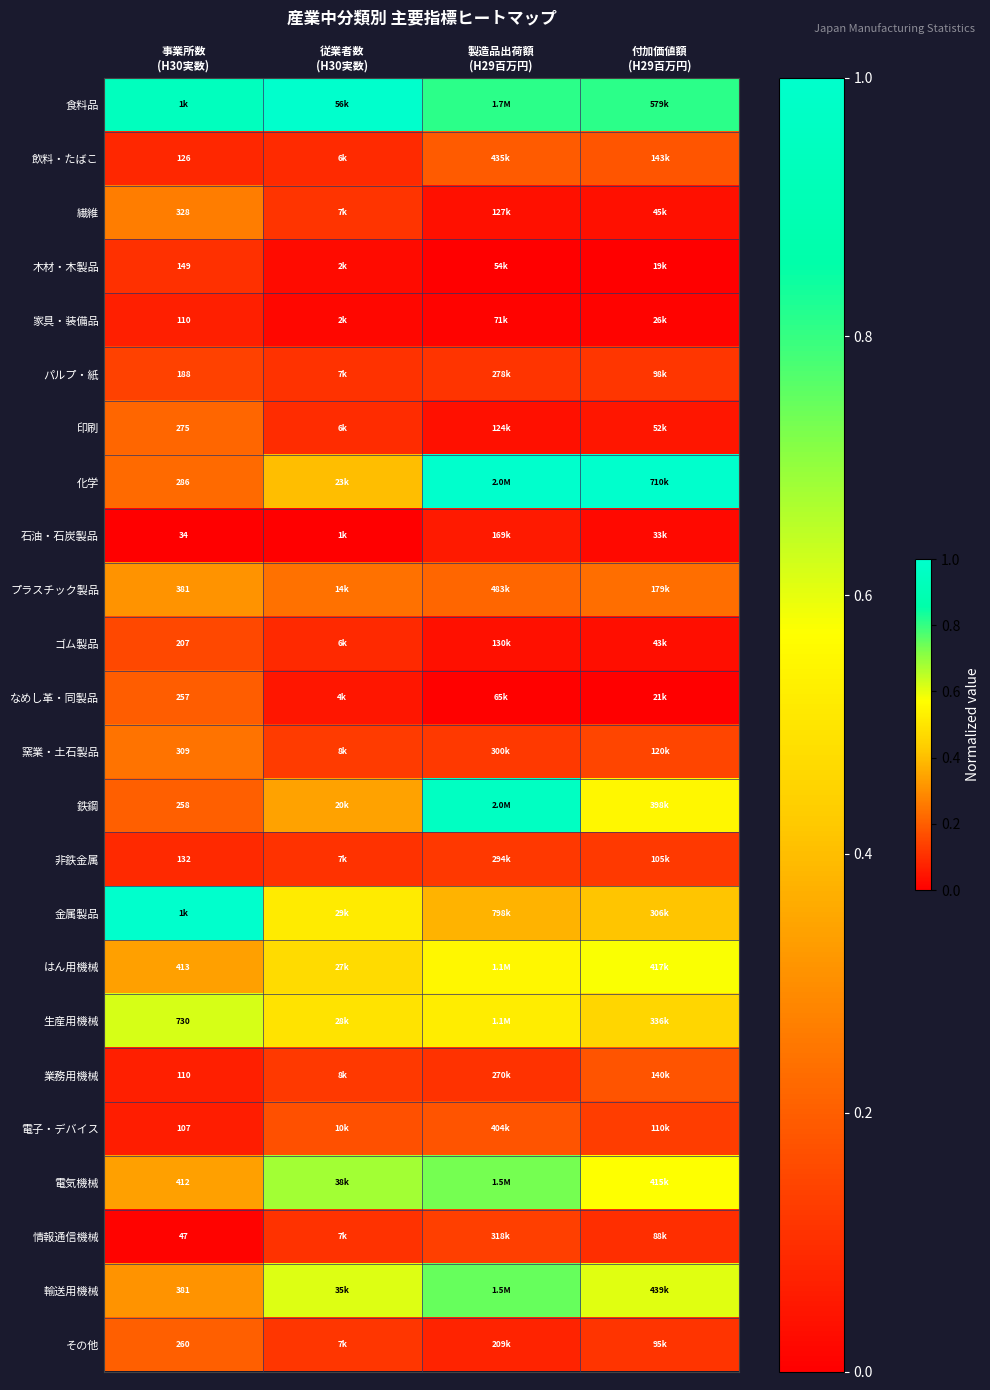

Which series has the largest range (max minus min)?

化学